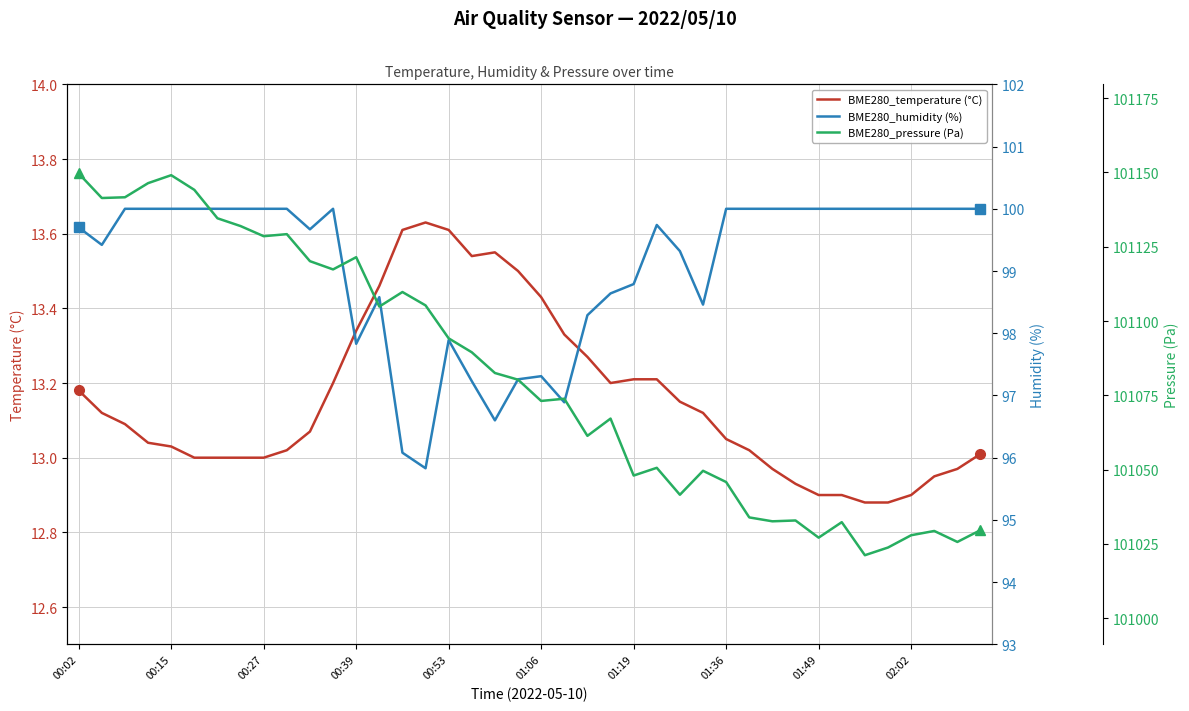

Where does the BME280_pressure (Pa) series first go above 101080?

00:02